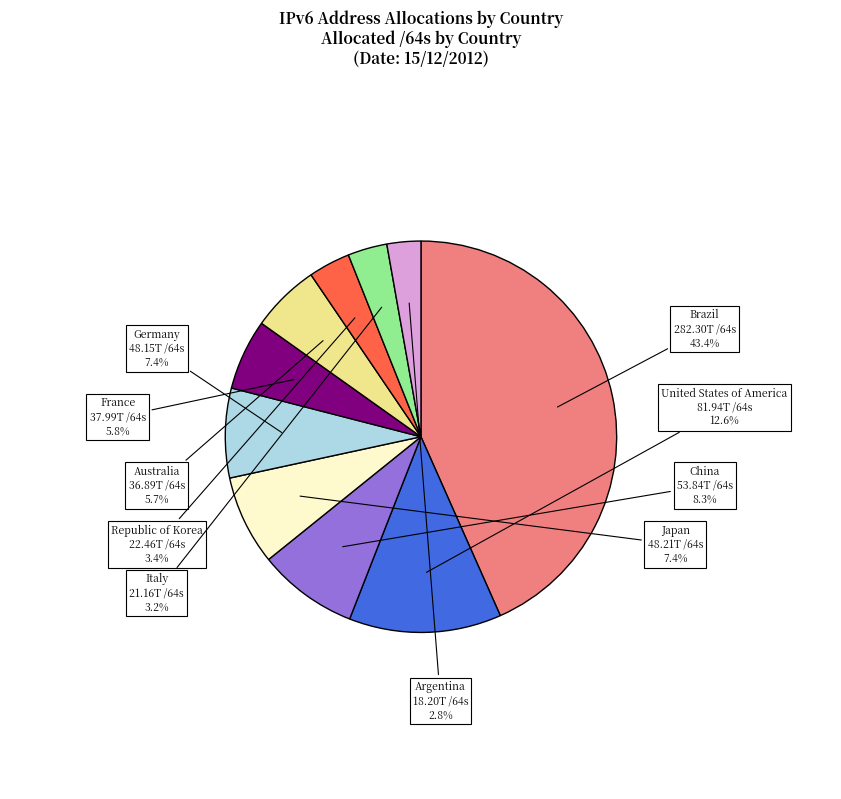

To the nearest percent, what portion does France represent?

6%